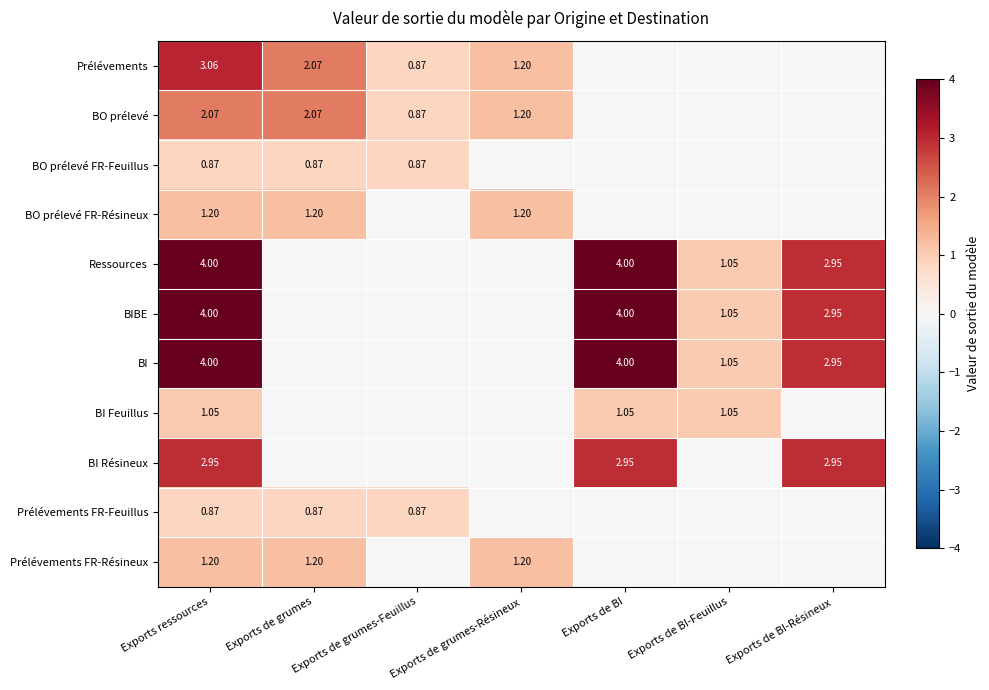

What is the maximum value for BI?

4.0